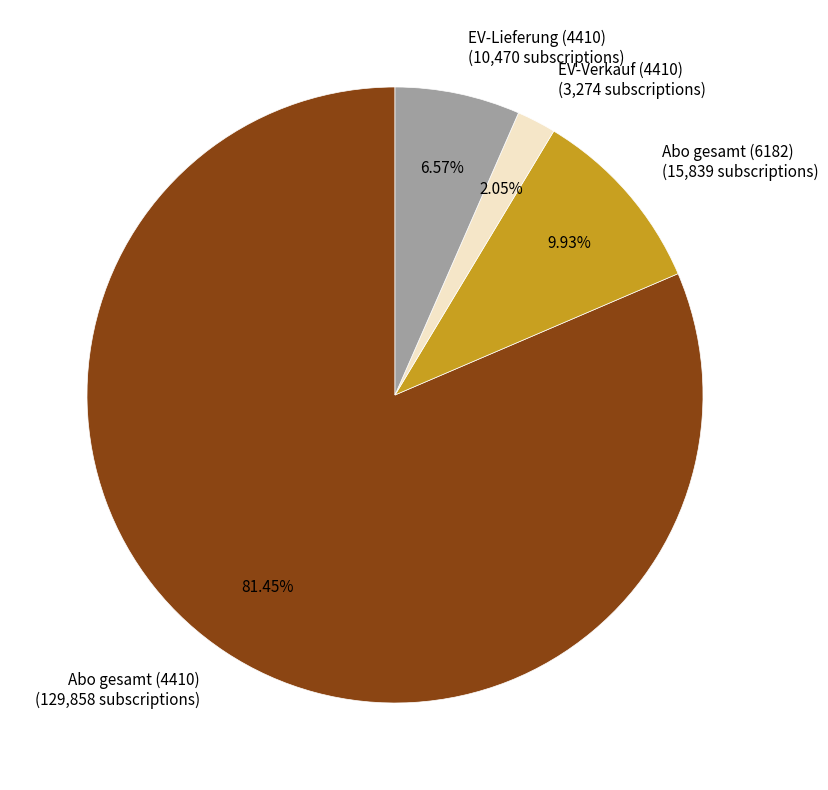

Do EV-Lieferung (4410) and Abo gesamt (4410) together represent more than half of the pie?

Yes